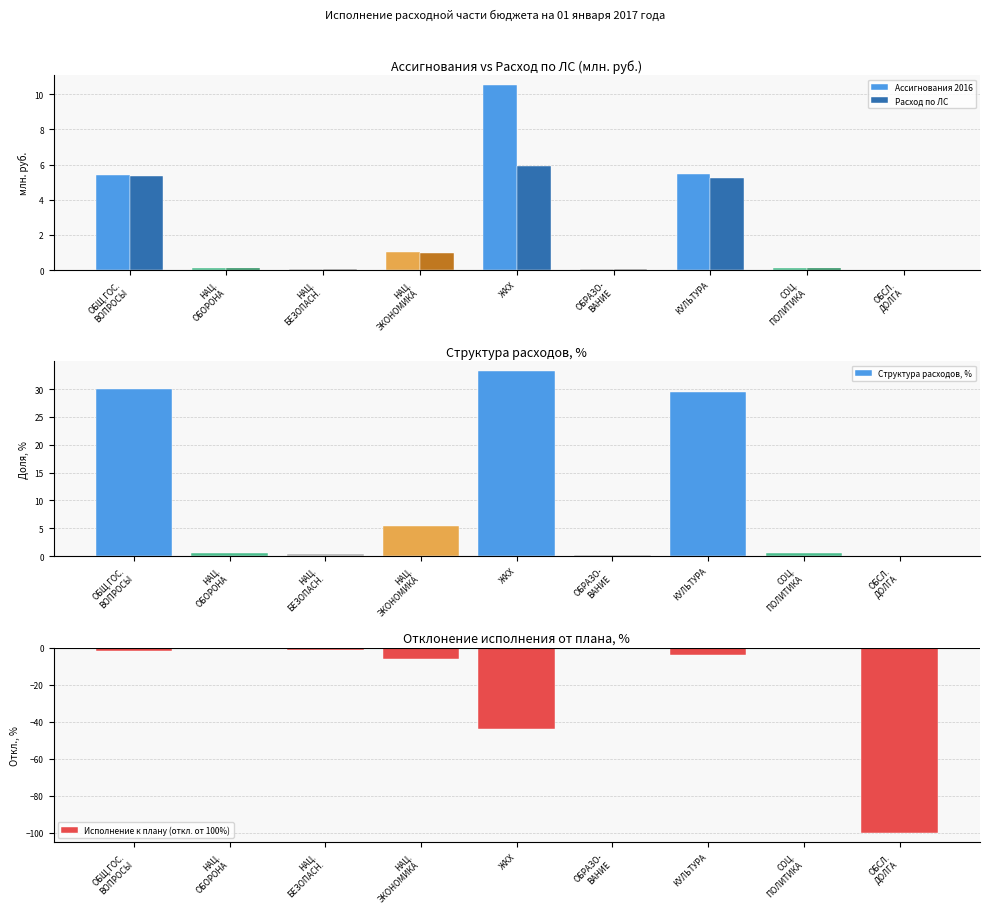

What is the label of the 6th bar from the left?

ОБРАЗО-
ВАНИЕ